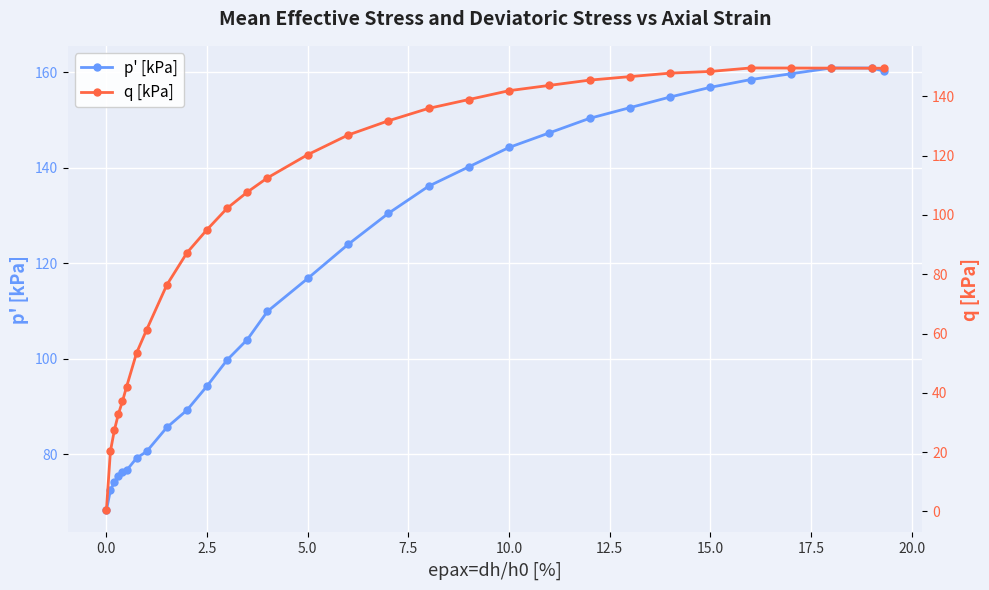

At how many categories does at least one series exceed 108?

17